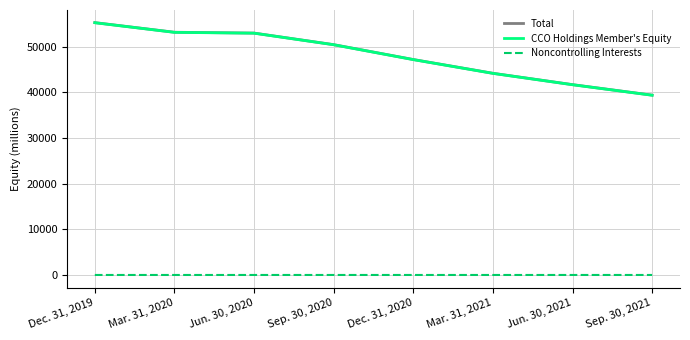

True or false: CCO Holdings Member's Equity and Total intersect in this chart.

False